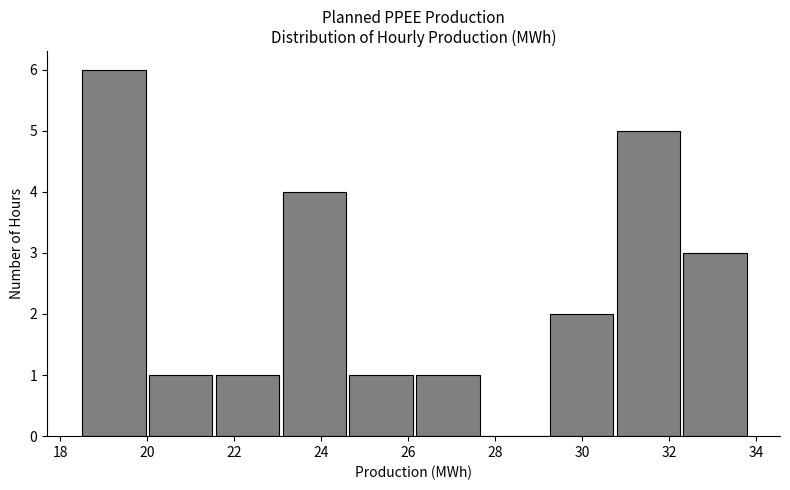

Reading left to right, transcribe this chart: for each bar, give the range it covers on the x-axis and its height. Neither the bar edges nor the heights are printed on the chart, so give them approximately, as read against the axes.

18.4 to 20.0: 6
20.0 to 21.6: 1
21.6 to 23.0: 1
23.0 to 24.6: 4
24.6 to 26.2: 1
26.2 to 27.6: 1
27.6 to 29.2: 0
29.2 to 30.8: 2
30.8 to 32.2: 5
32.2 to 33.8: 3